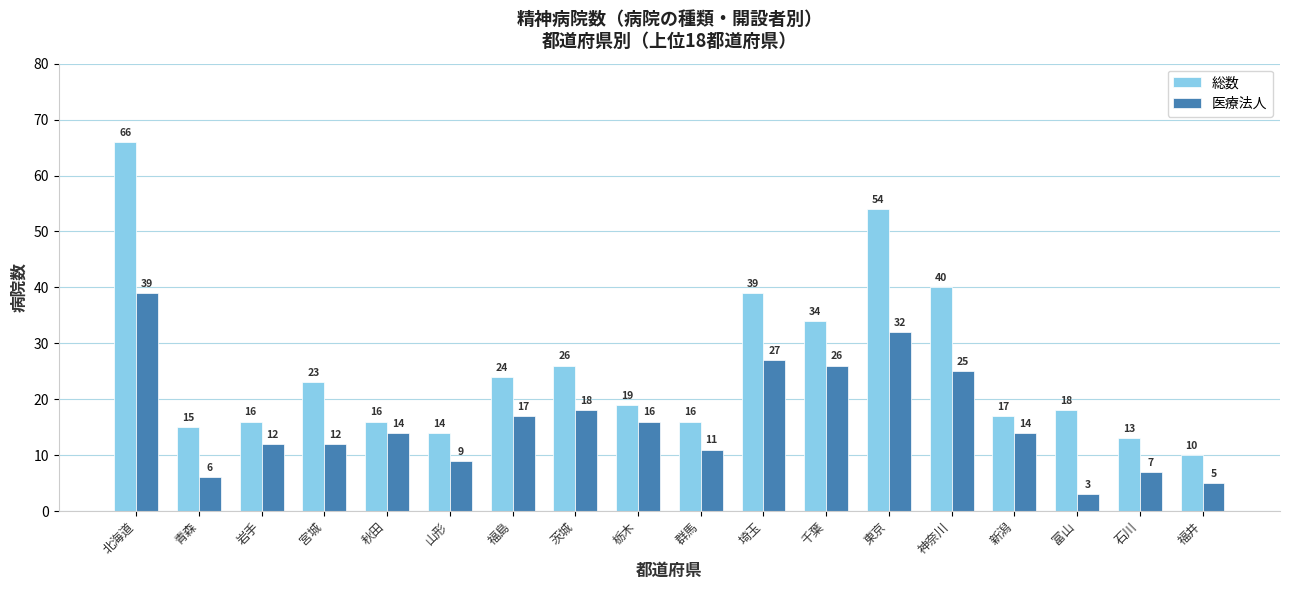

At which label is 総数 closest to 38?

埼玉